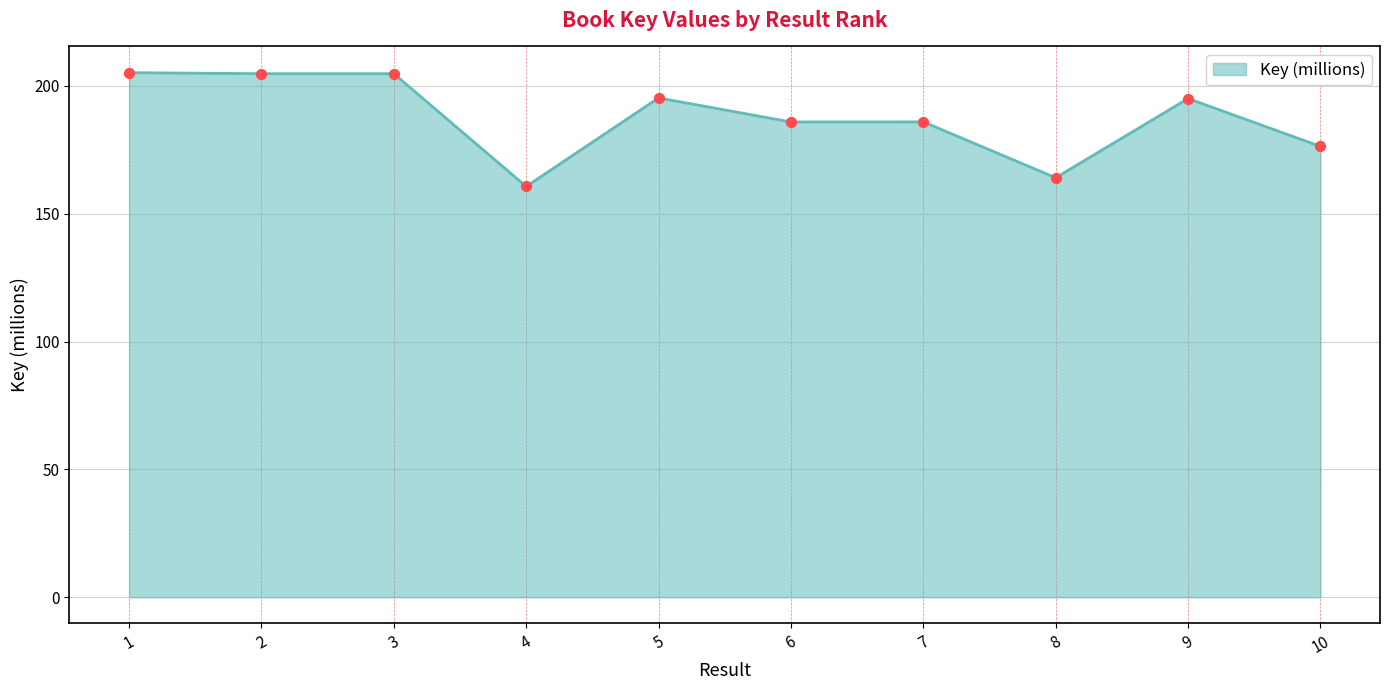

Between 3 and 7, which is larger?

3